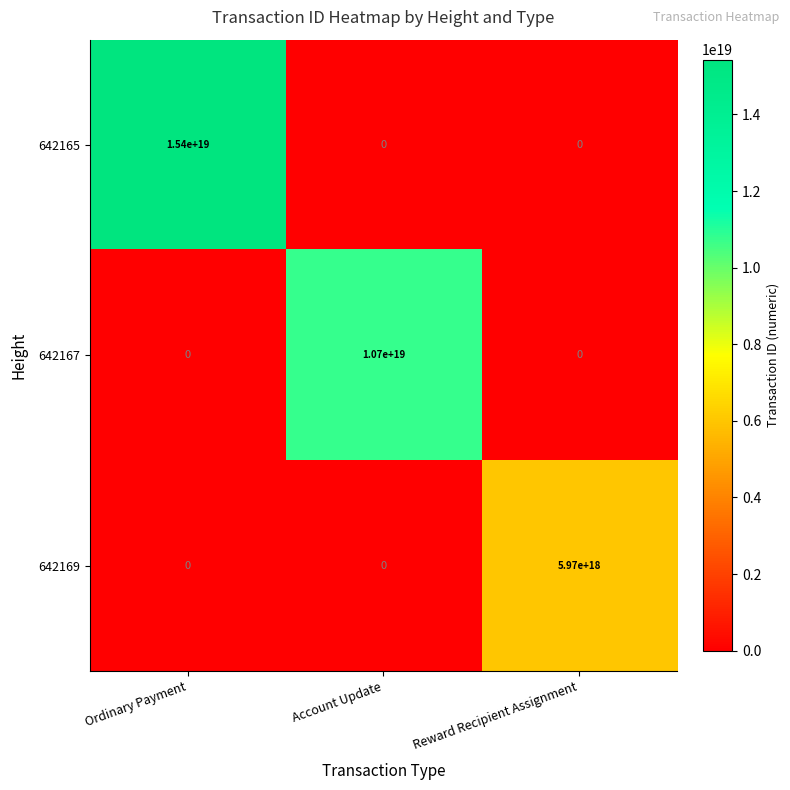

Which series has the largest total across all categories?

642165